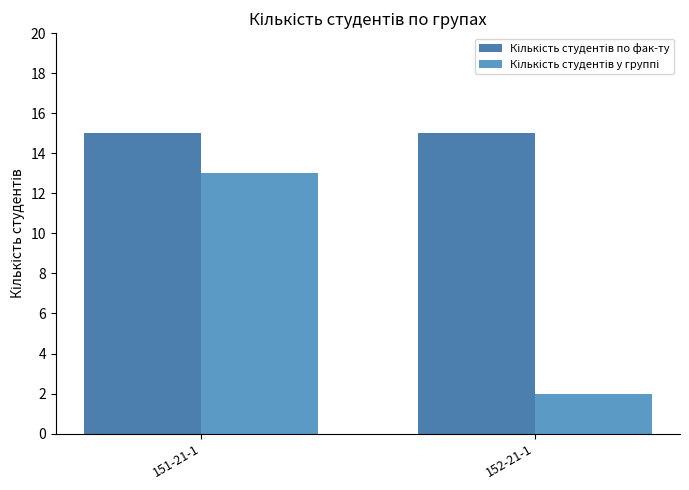

Is it true that Кількість студентів у группі equals 13 at 151-21-1?

True